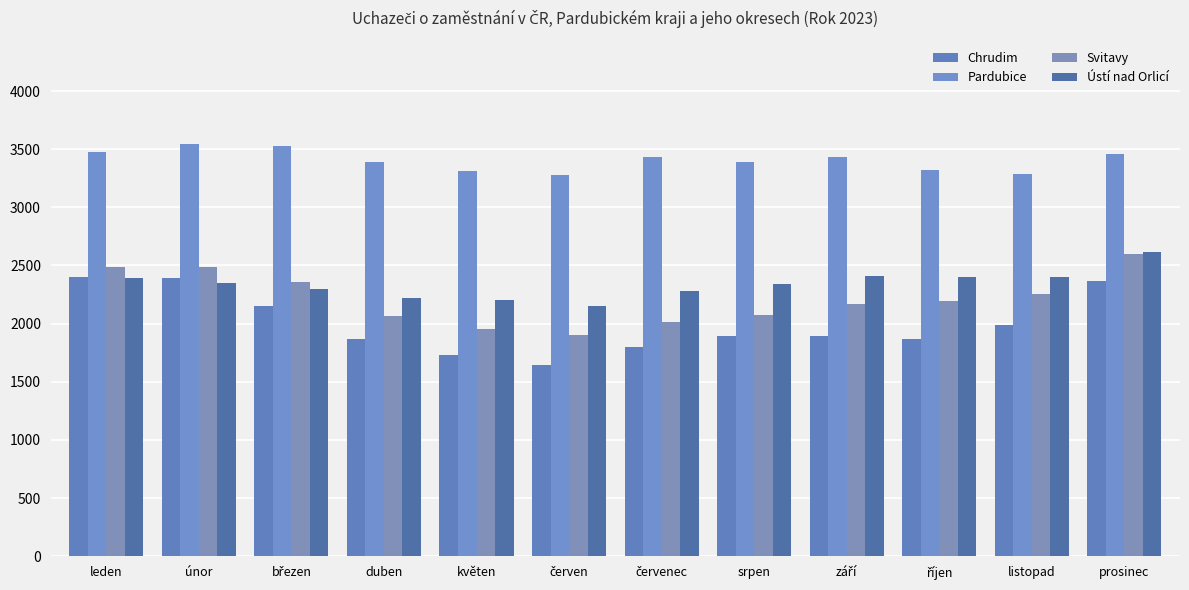

How many bars are there in each group?

4